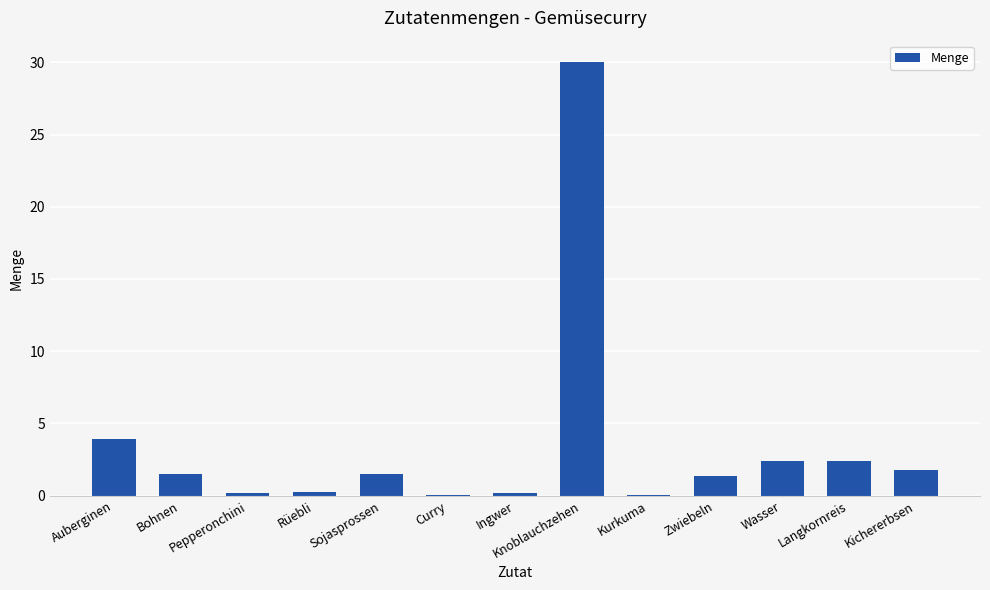

Where is the data nearest to the value 15?

Auberginen